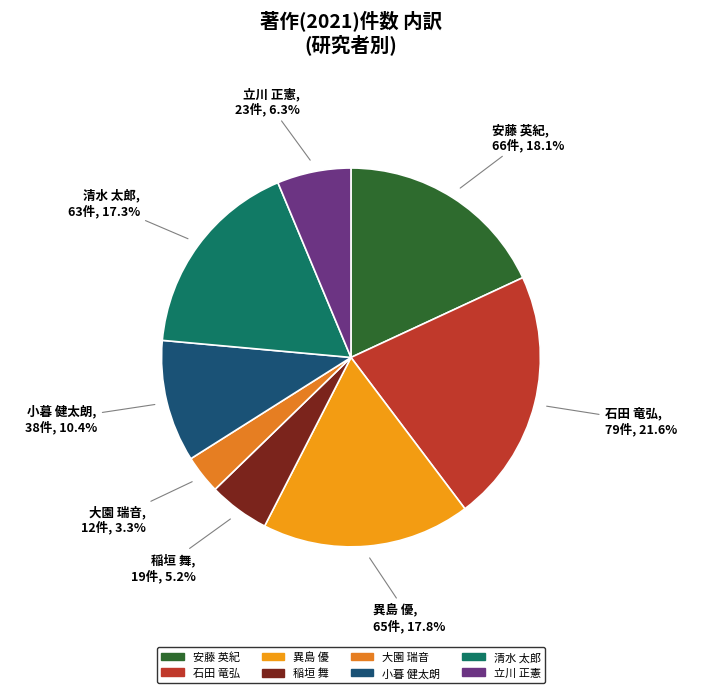

Which slice is the smallest?

大園 瑞音